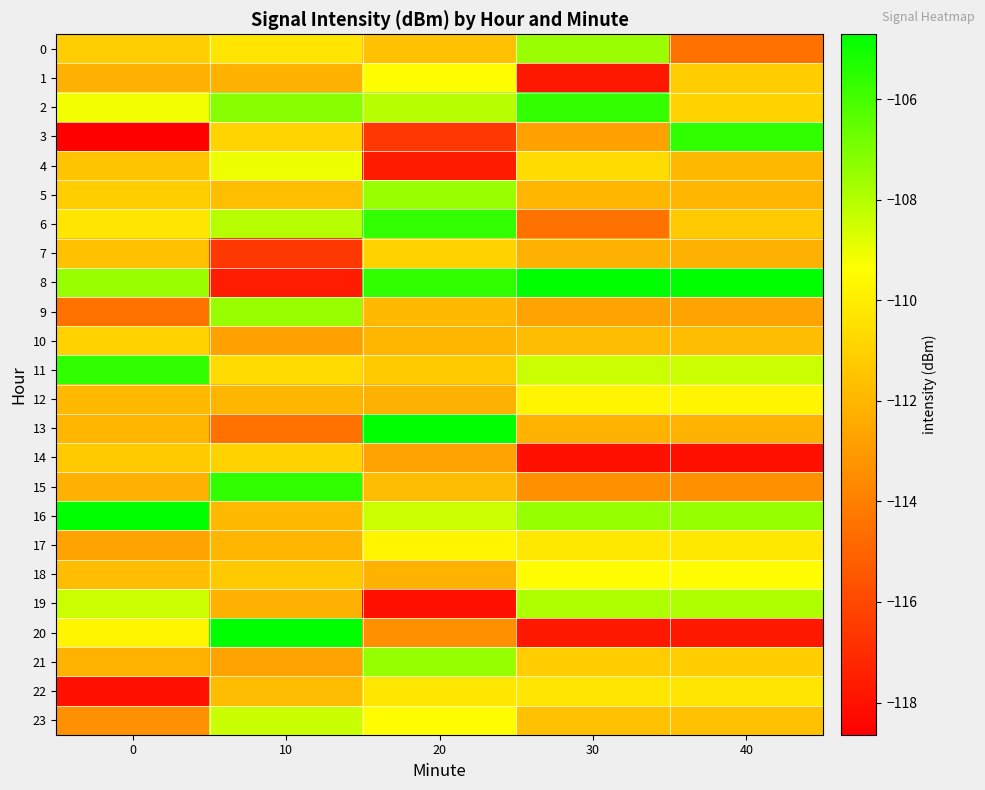

What is the smallest value displayed?

-118.6